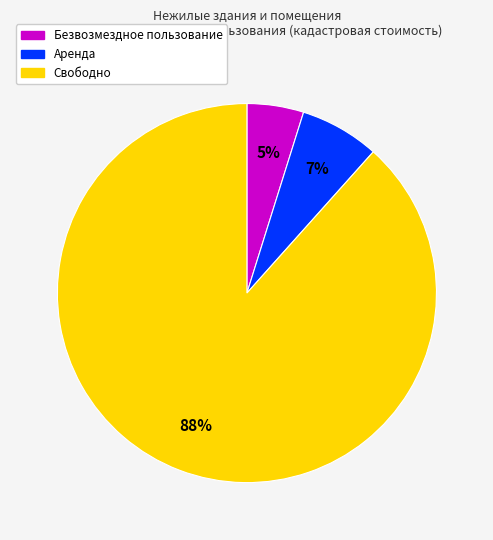

To the nearest percent, what is the average slice percentage?

33%